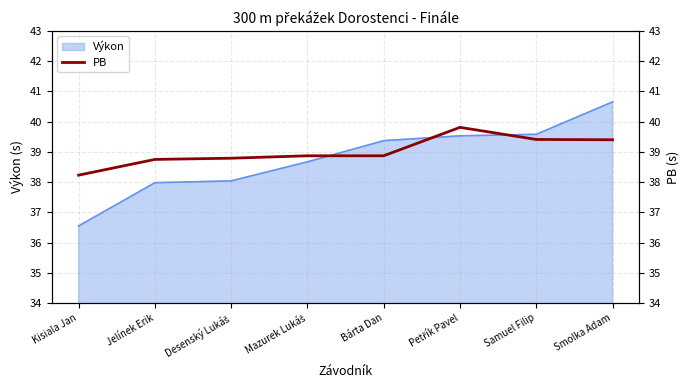

At which label does Výkon reach its peak?

Smolka Adam